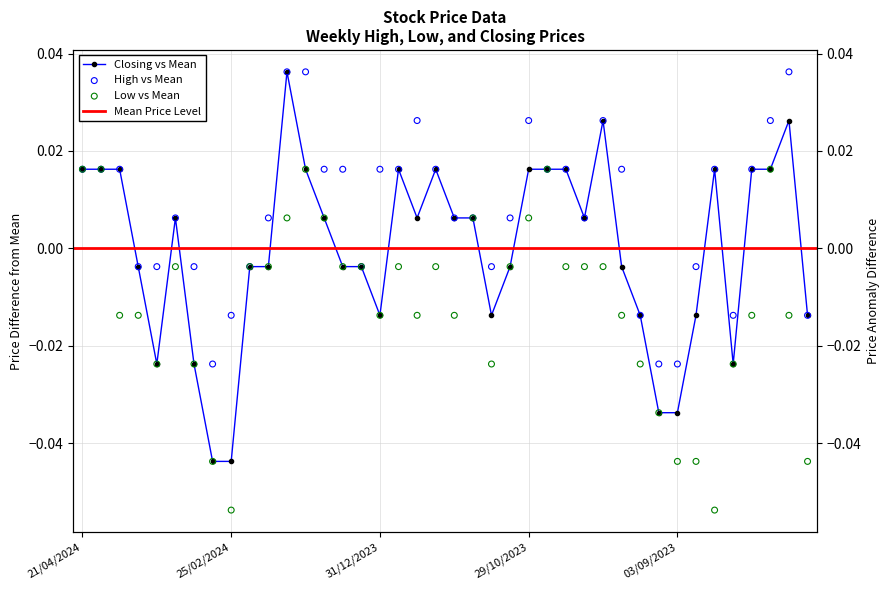

Which series reaches the minimum Y coordinate?

Low